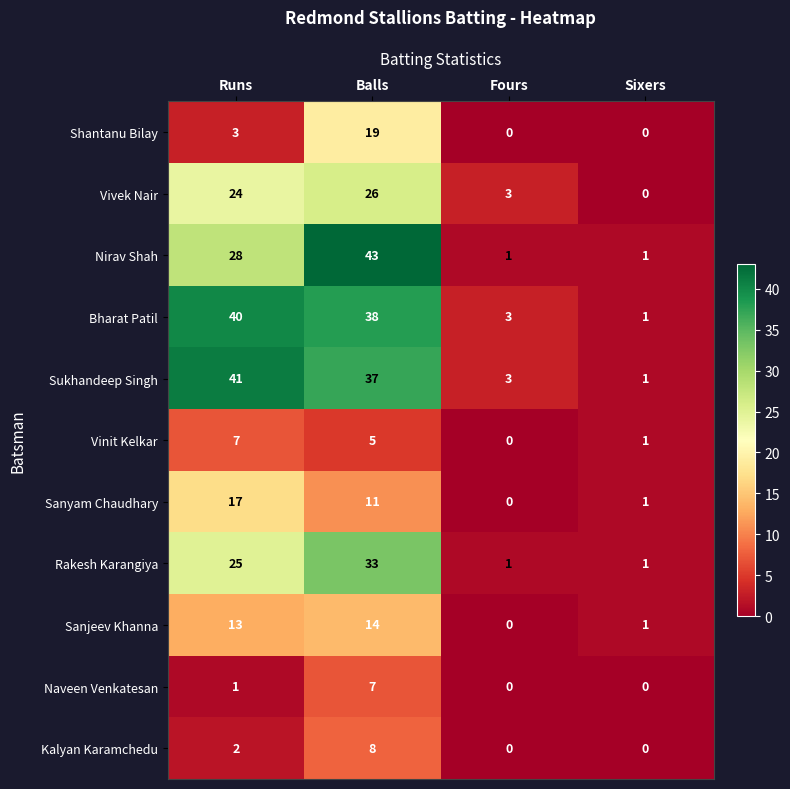

What is the sum of the Shantanu Bilay values at Fours and Balls?

19